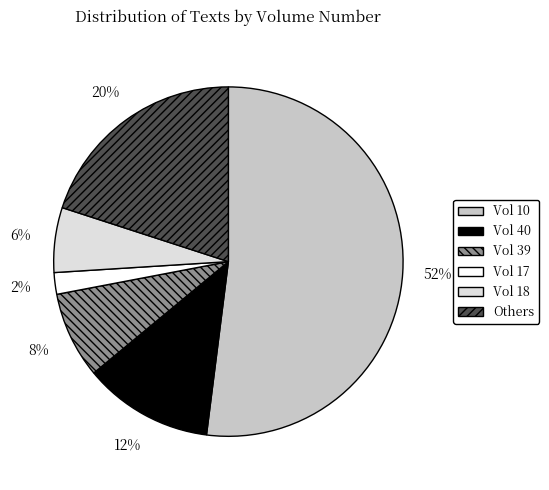

Which slice represents more than half of the pie?

Vol 10